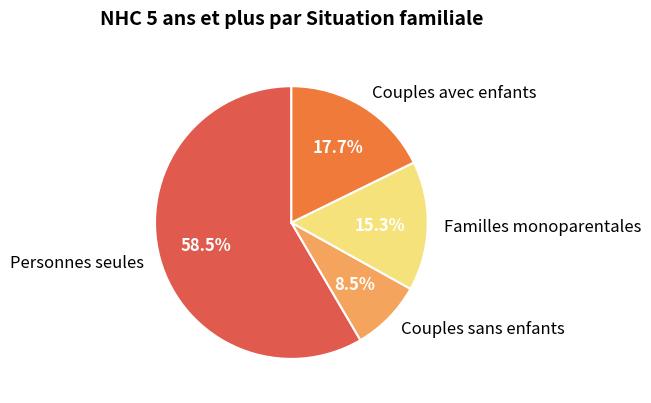

The Couples avec enfants slice represents 18% of the pie. True or false?

True